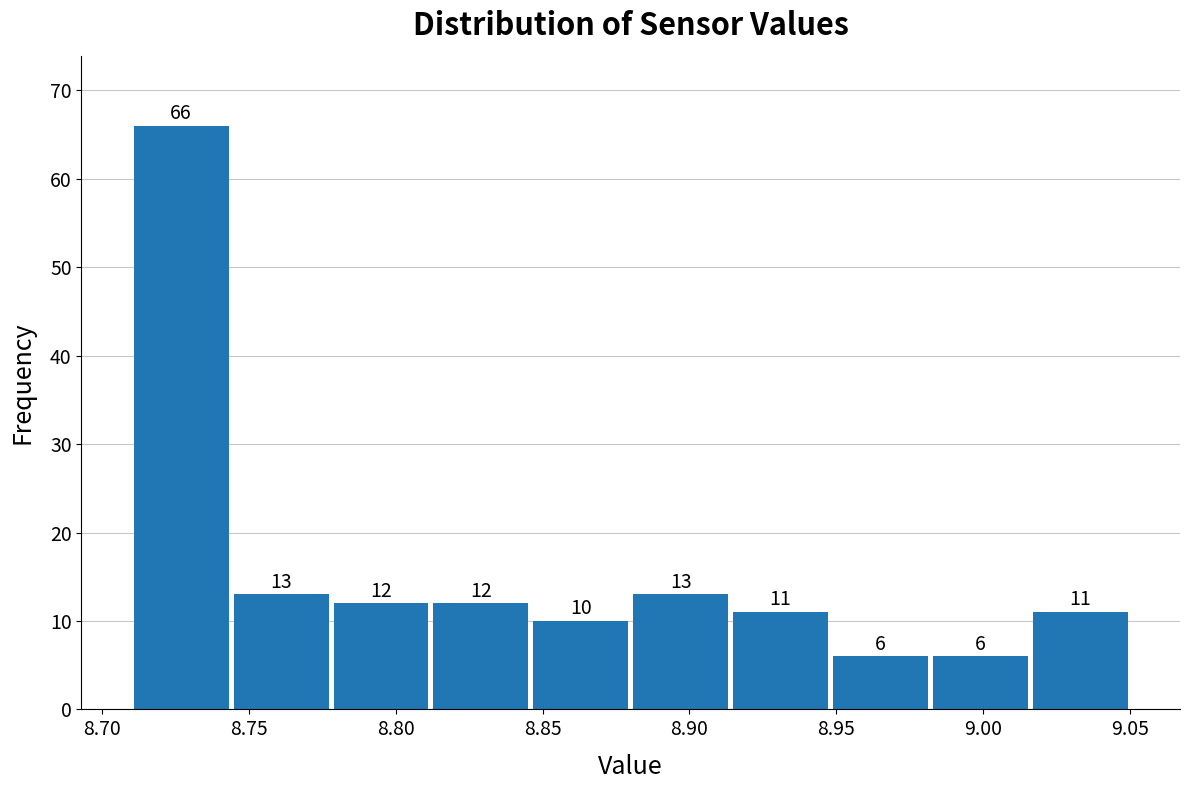

Reading left to right, list every bar in this chart as the range it spans on the x-axis followed by its height. The bar edges are not printed on the chart, so give them approximately, as read against the axis.

8.710 to 8.744: 66
8.744 to 8.778: 13
8.778 to 8.812: 12
8.812 to 8.846: 12
8.846 to 8.880: 10
8.880 to 8.914: 13
8.914 to 8.948: 11
8.948 to 8.982: 6
8.982 to 9.016: 6
9.016 to 9.050: 11